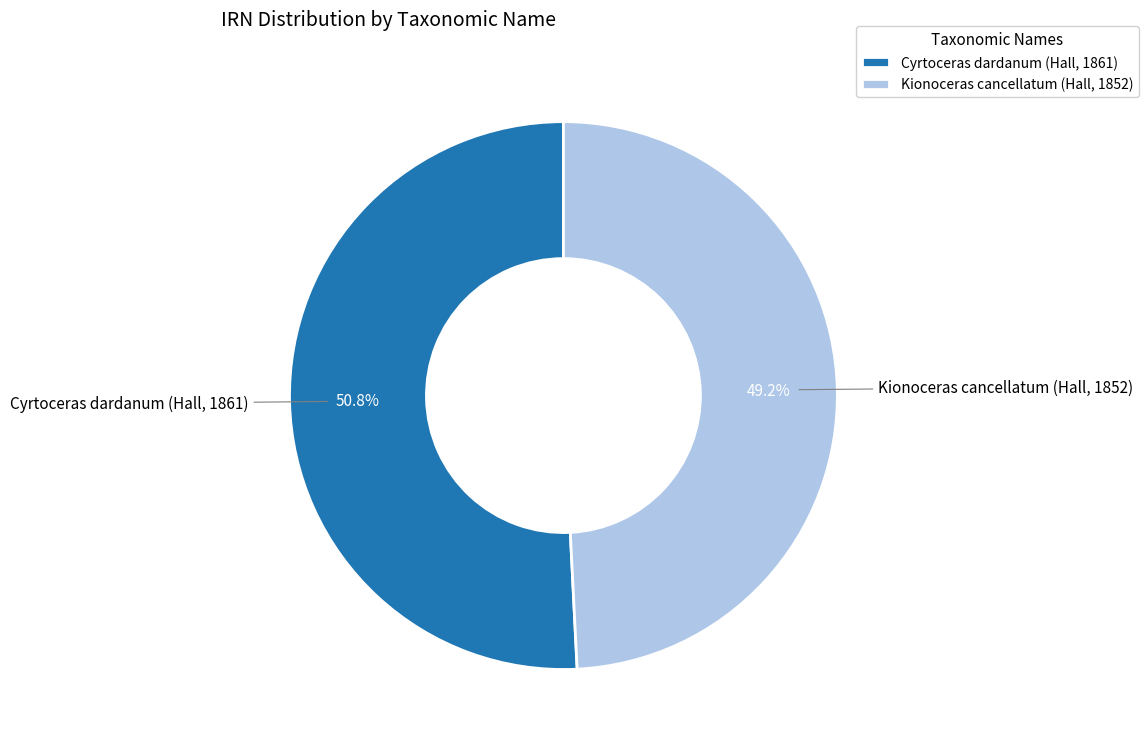

To the nearest percent, what portion does Cyrtoceras dardanum (Hall, 1861) represent?

51%